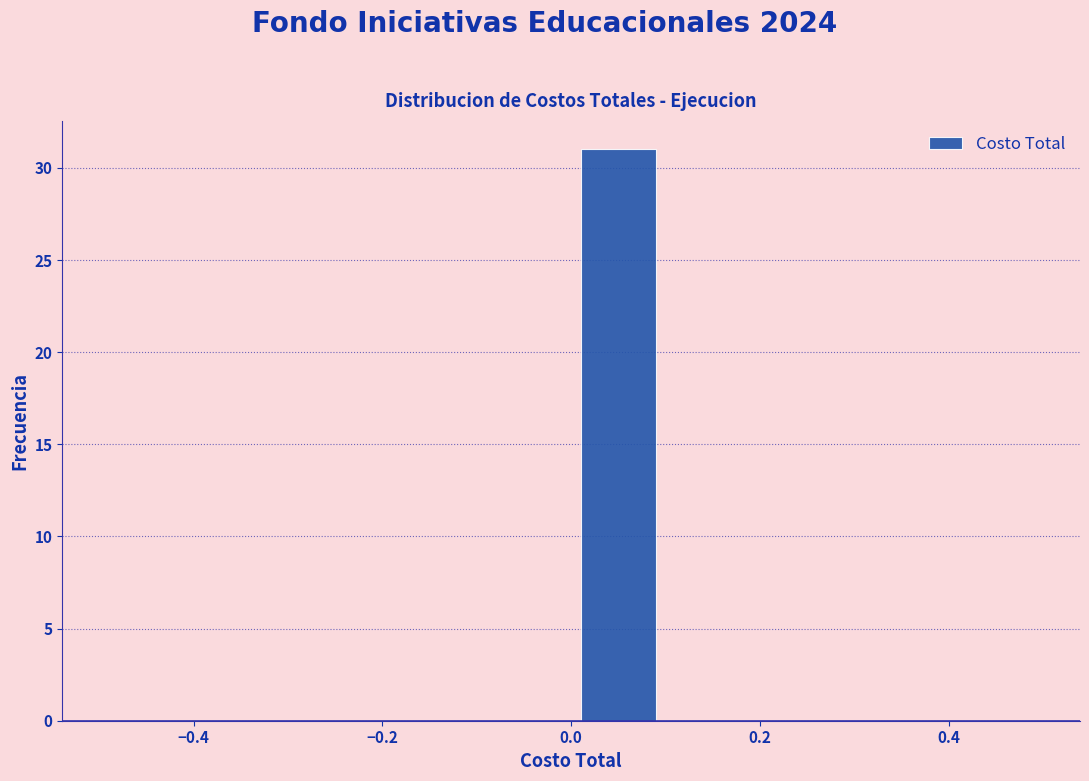

How tall is the bar that spans 0.0 to 0.1 on the x-axis? The values are not printed on the chart, so give them approximately, as read against the axis.

31